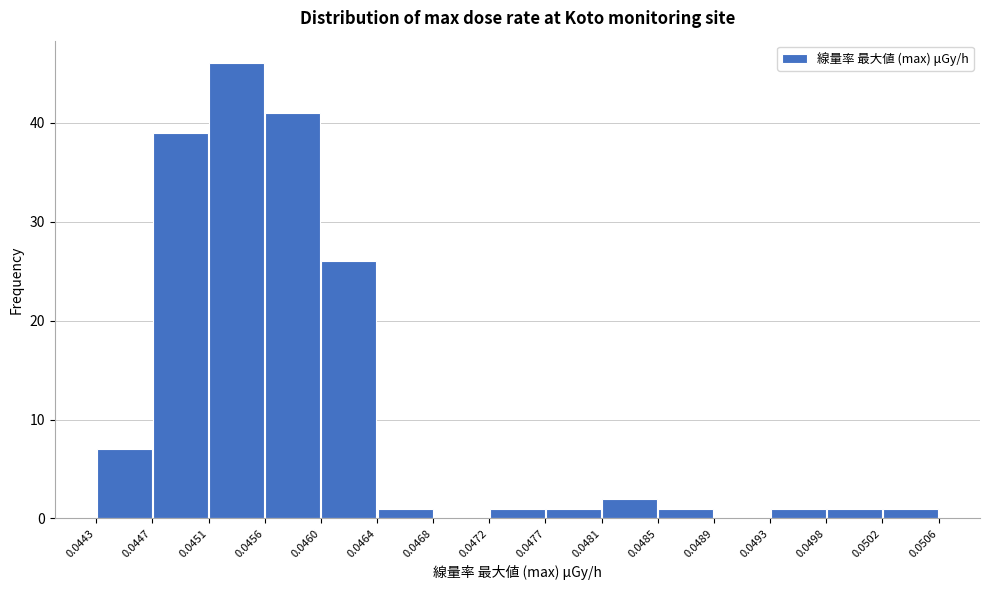

Reading left to right, list every bar in this chart as the range it spans on the x-axis followed by its height. The values are not printed on the chart, so give them approximately, as read against the axis.

0.0443 to 0.0447: 7
0.0447 to 0.0451: 39
0.0451 to 0.0456: 46
0.0456 to 0.0460: 41
0.0460 to 0.0464: 26
0.0464 to 0.0468: 1
0.0468 to 0.0472: 0
0.0472 to 0.0477: 1
0.0477 to 0.0481: 1
0.0481 to 0.0485: 2
0.0485 to 0.0489: 1
0.0489 to 0.0493: 0
0.0493 to 0.0498: 1
0.0498 to 0.0502: 1
0.0502 to 0.0506: 1